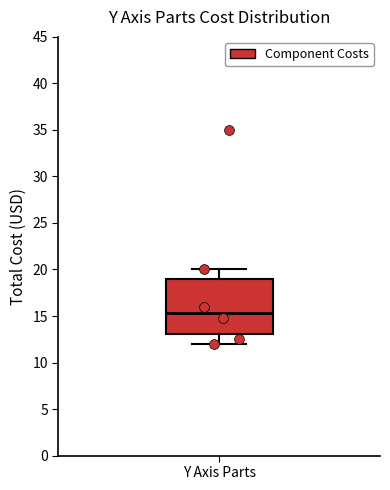

Read this box plot against the y-axis: the position of the median line, the range covered by the box, and the ends of both whiskers. The values are not printed on the chart, so give them approximately, as read against the axis.

median 15.5, box 13.0 to 19.0, whiskers 12.0 to 20.0